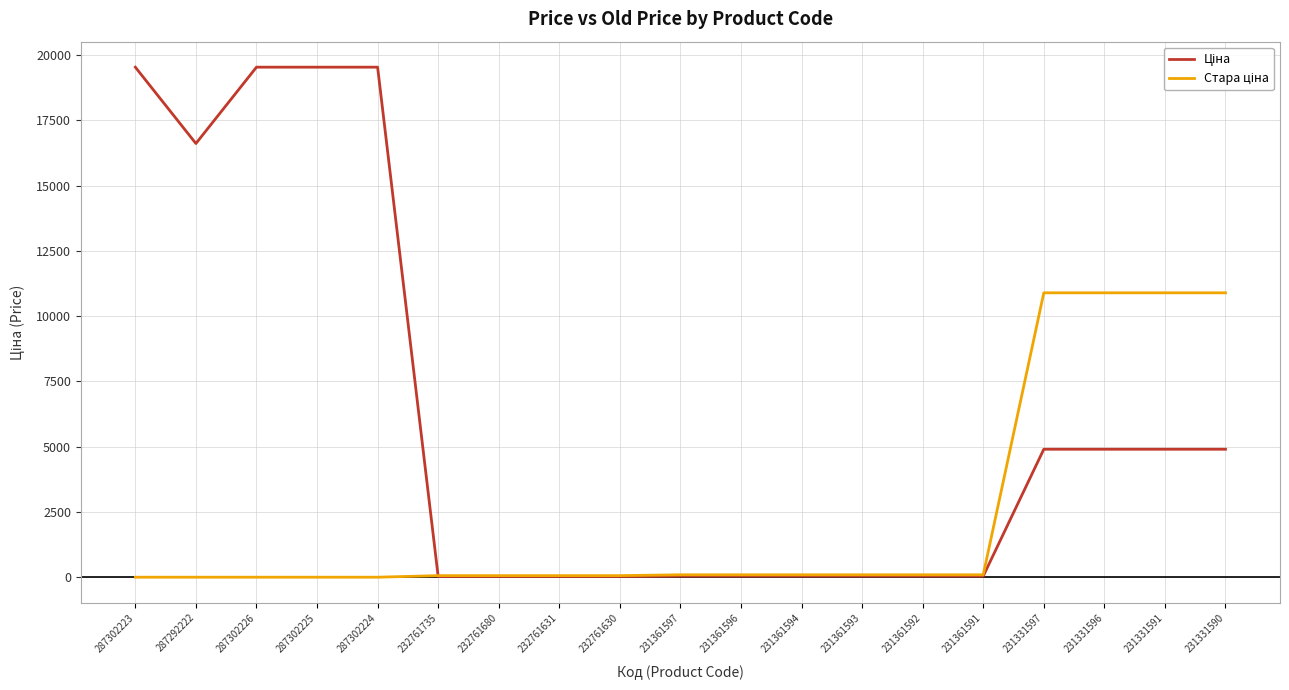

What is the maximum value shown in the chart?

19542.7